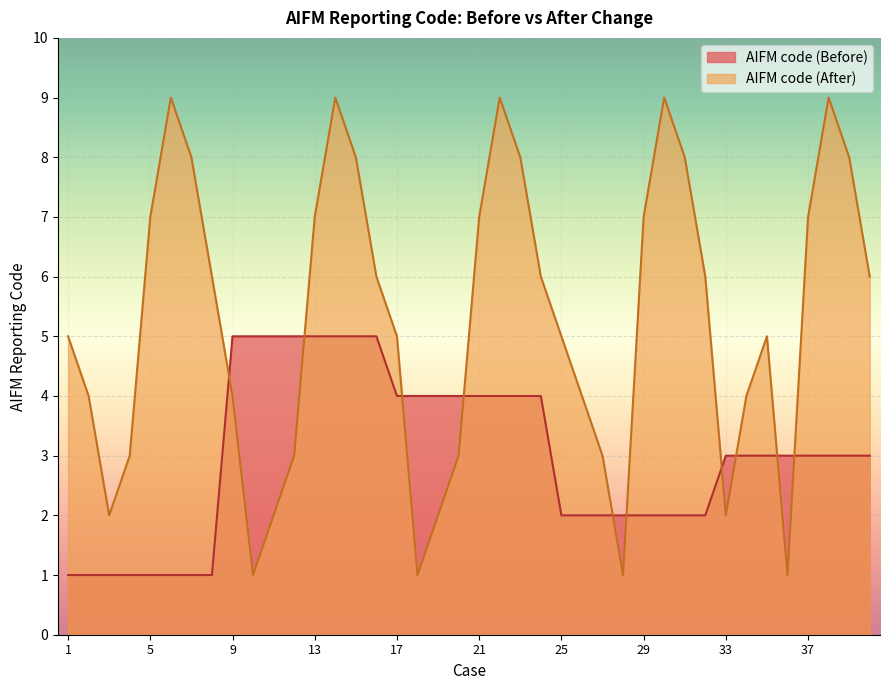

How many data points does each series have?

40